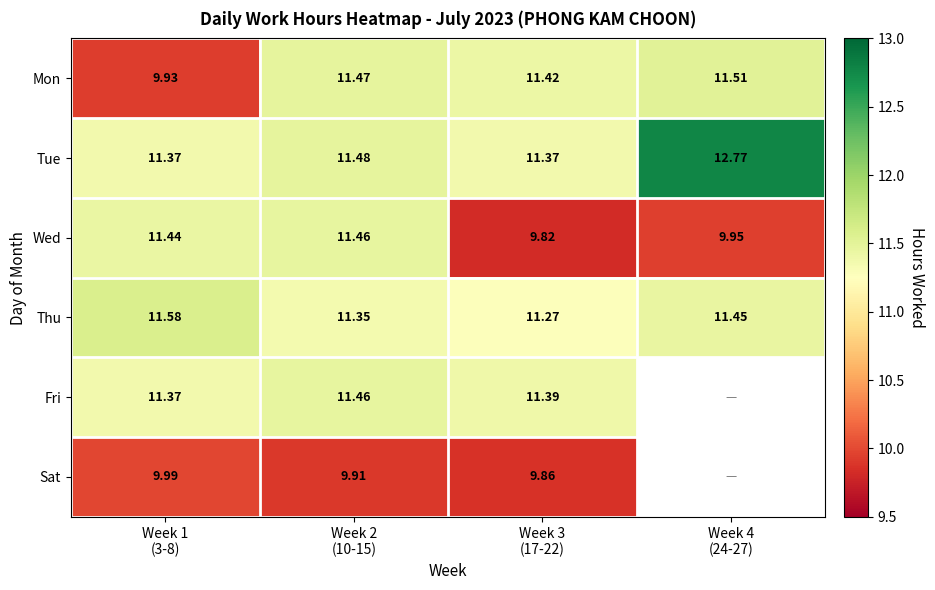

What is the difference between the maximum and minimum values in the Sat series?

0.1